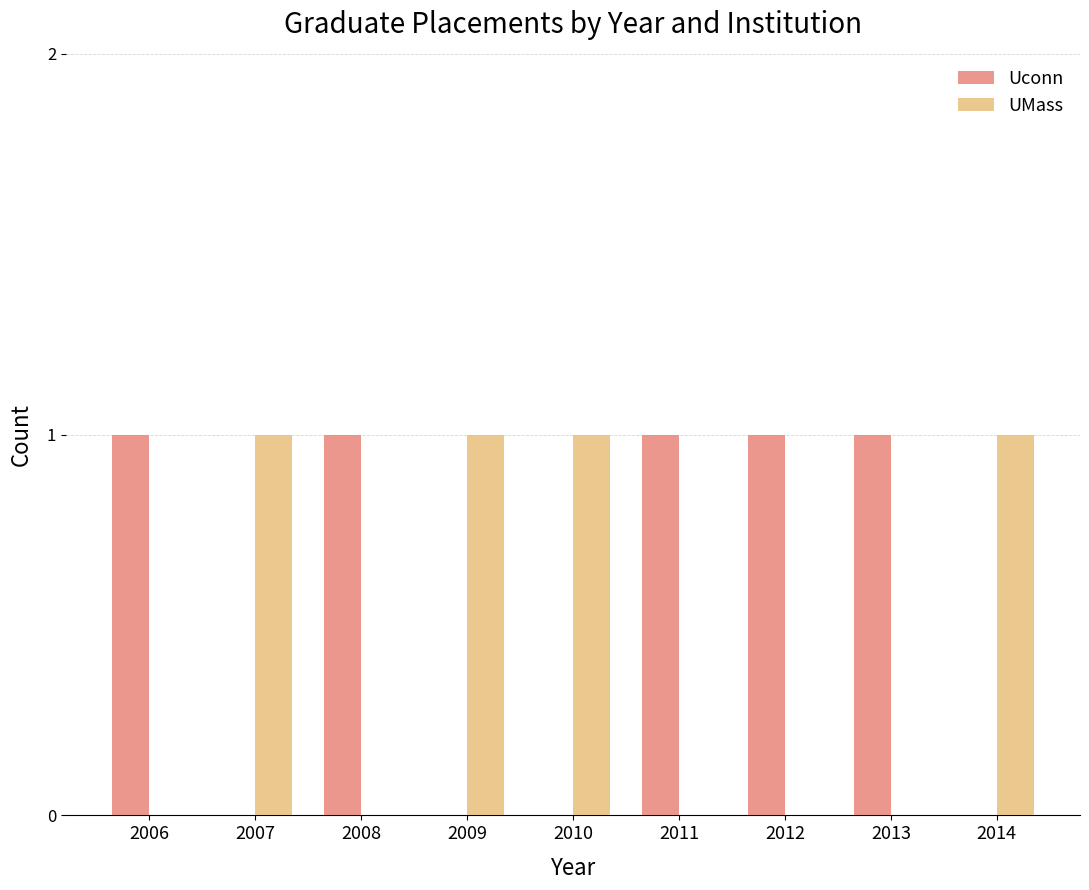

The value of Uconn at 2011 is 1. True or false?

True